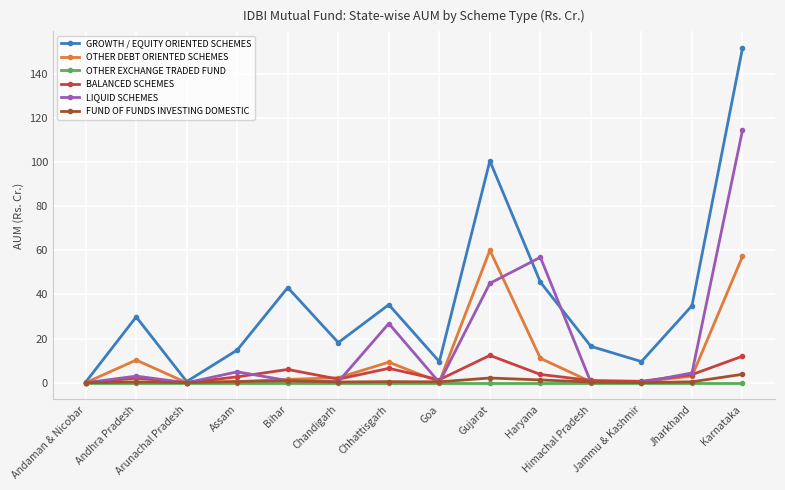

At which category is the sum across all series the highest?

Karnataka